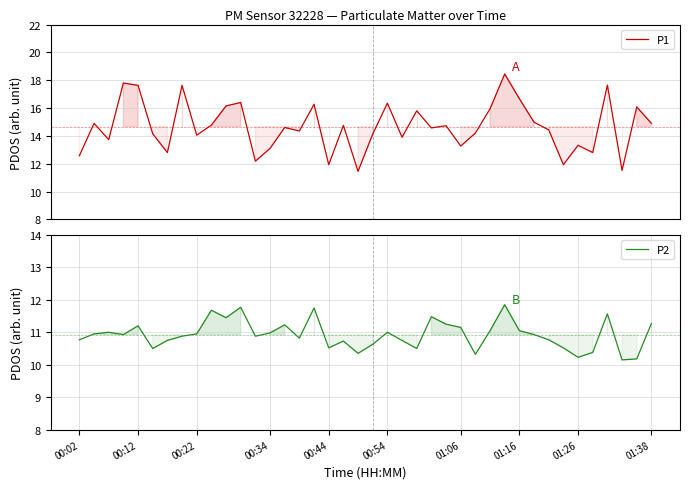

What are all the series names shown in the legend?

P1, P2